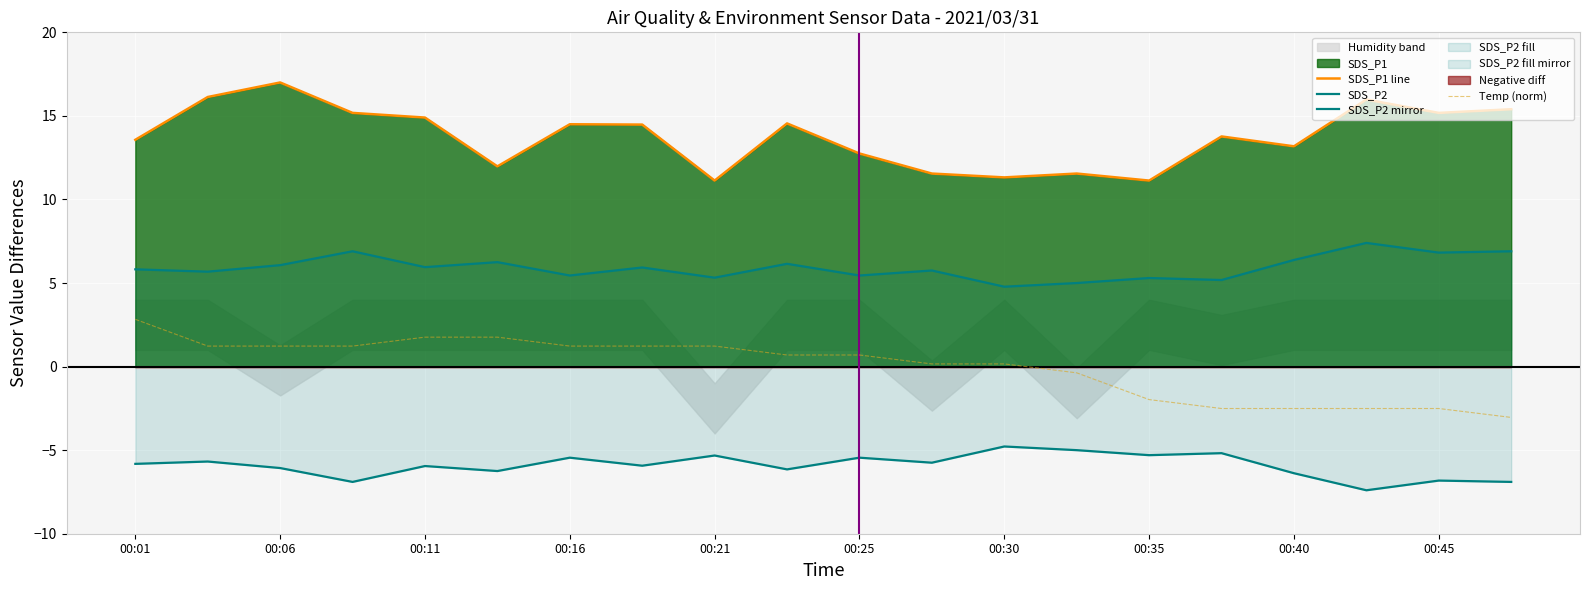

Between 00:01 and 00:35, which series saw the biggest shift?

Temp (norm)